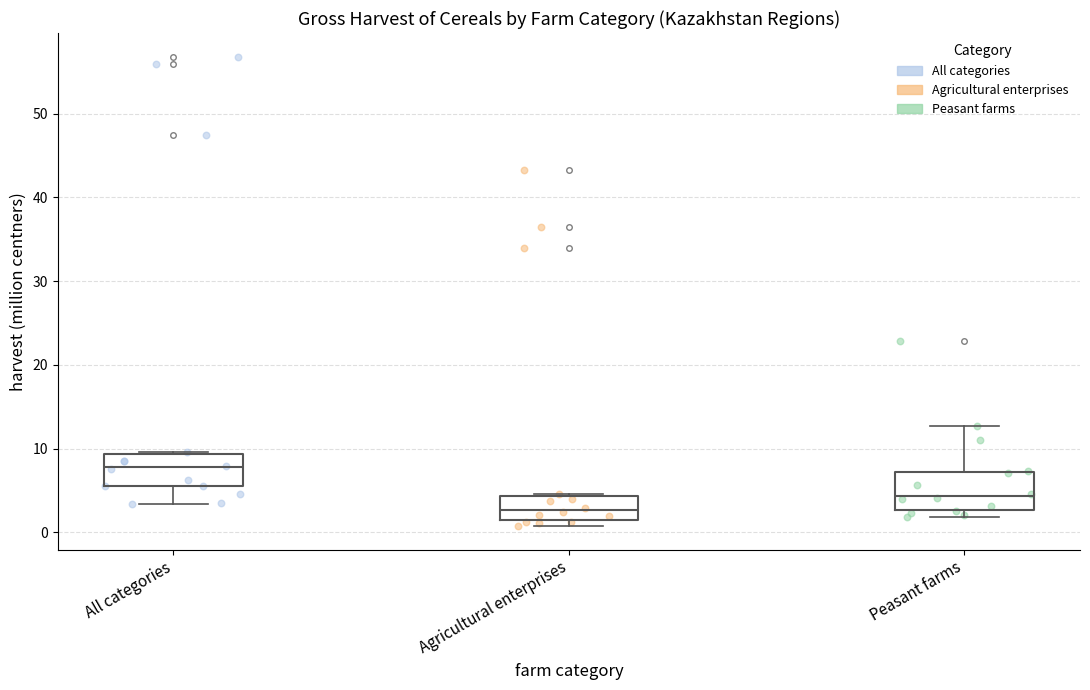

Where is the upper edge of the box for Agricultural enterprises on the y-axis? The values are not printed on the chart, so give them approximately, as read against the axis.

4